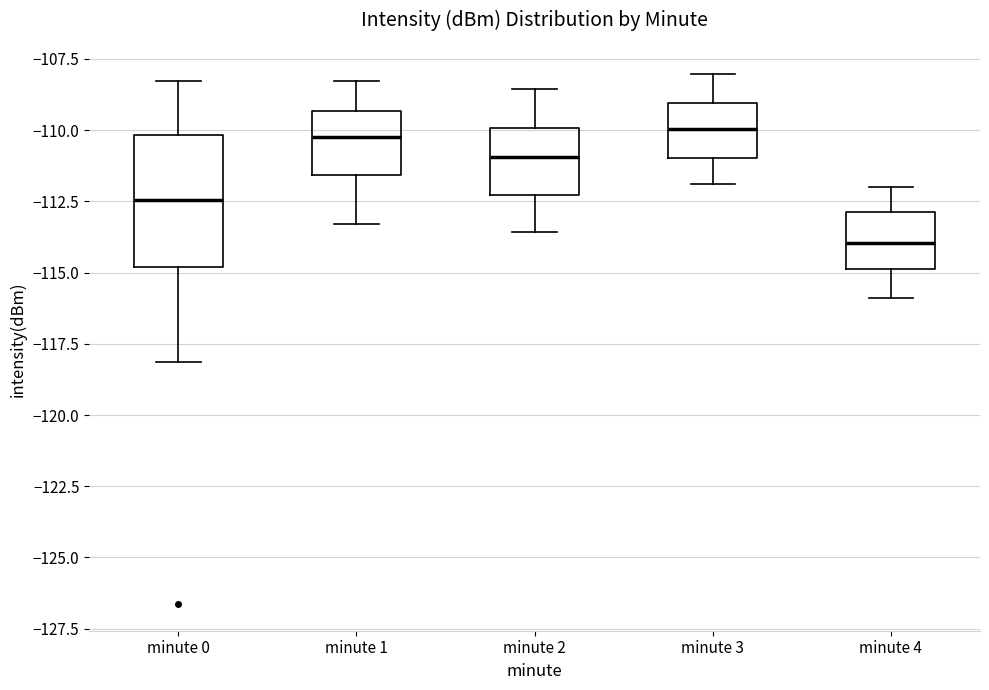

Where does the upper whisker of the box for minute 3 end on the y-axis? The values are not printed on the chart, so give them approximately, as read against the axis.

-108.0